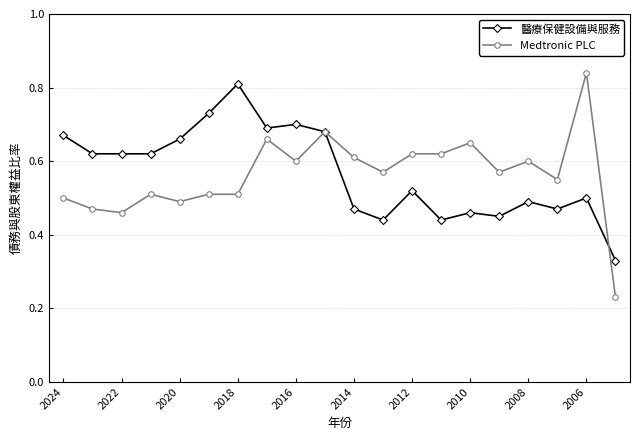

True or false: Medtronic PLC has more than 1 interior local peaks.

True